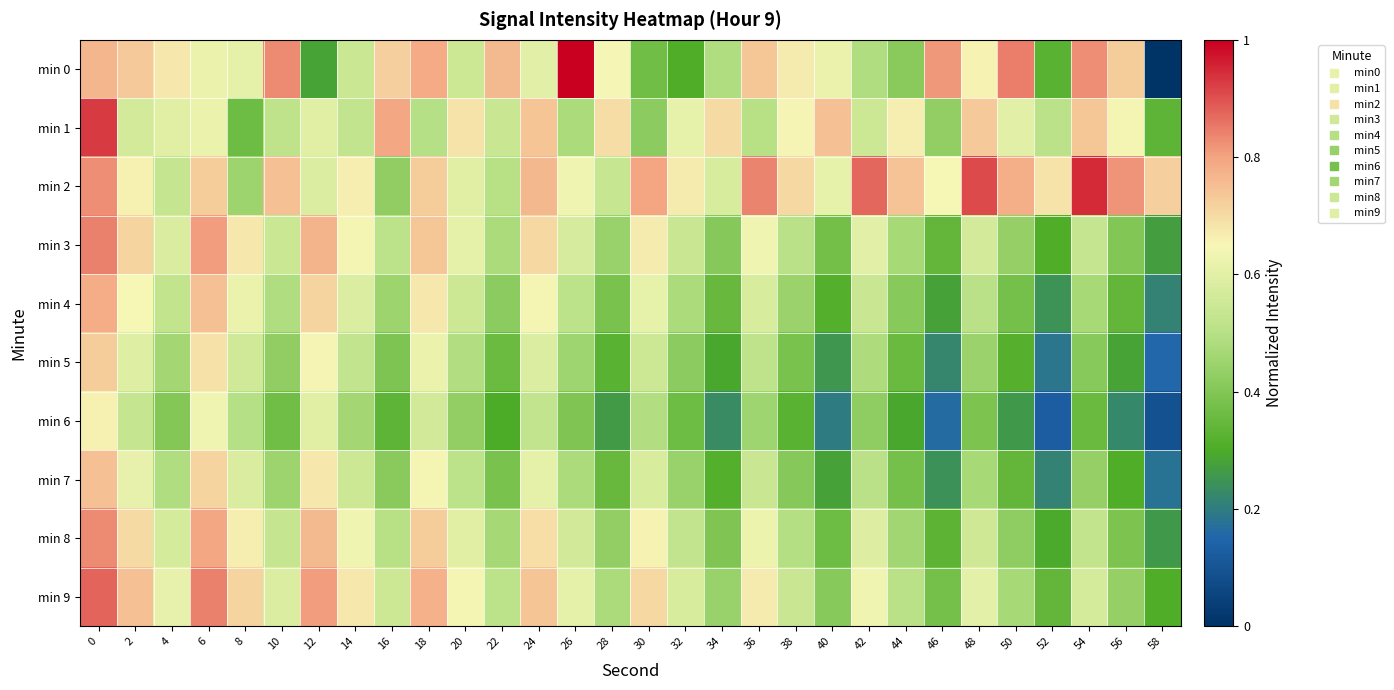

Which category has the highest value across all series?

26